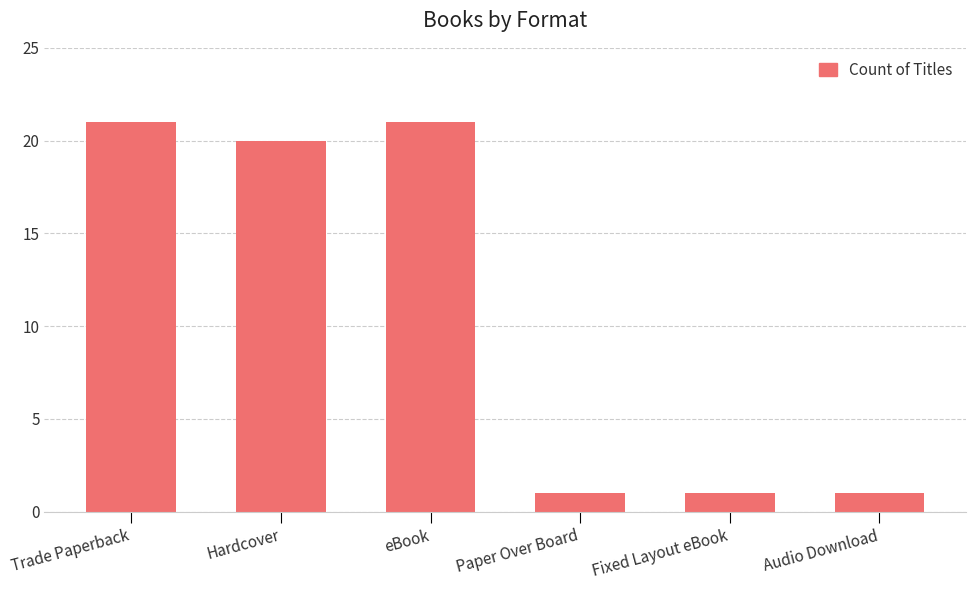

At which label is the value closest to 11?

Hardcover